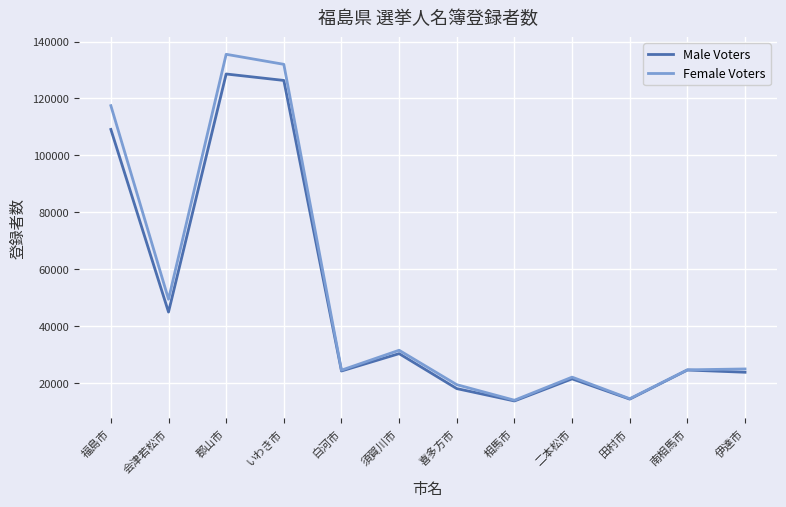

Which series has the largest range (max minus min)?

Female Voters